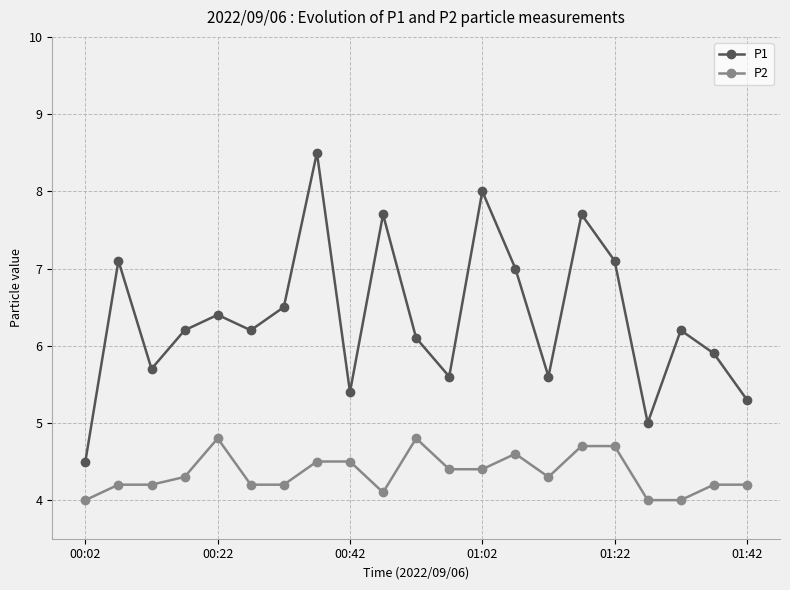

What is the value of the P2 point at the 10th from the left?

4.1